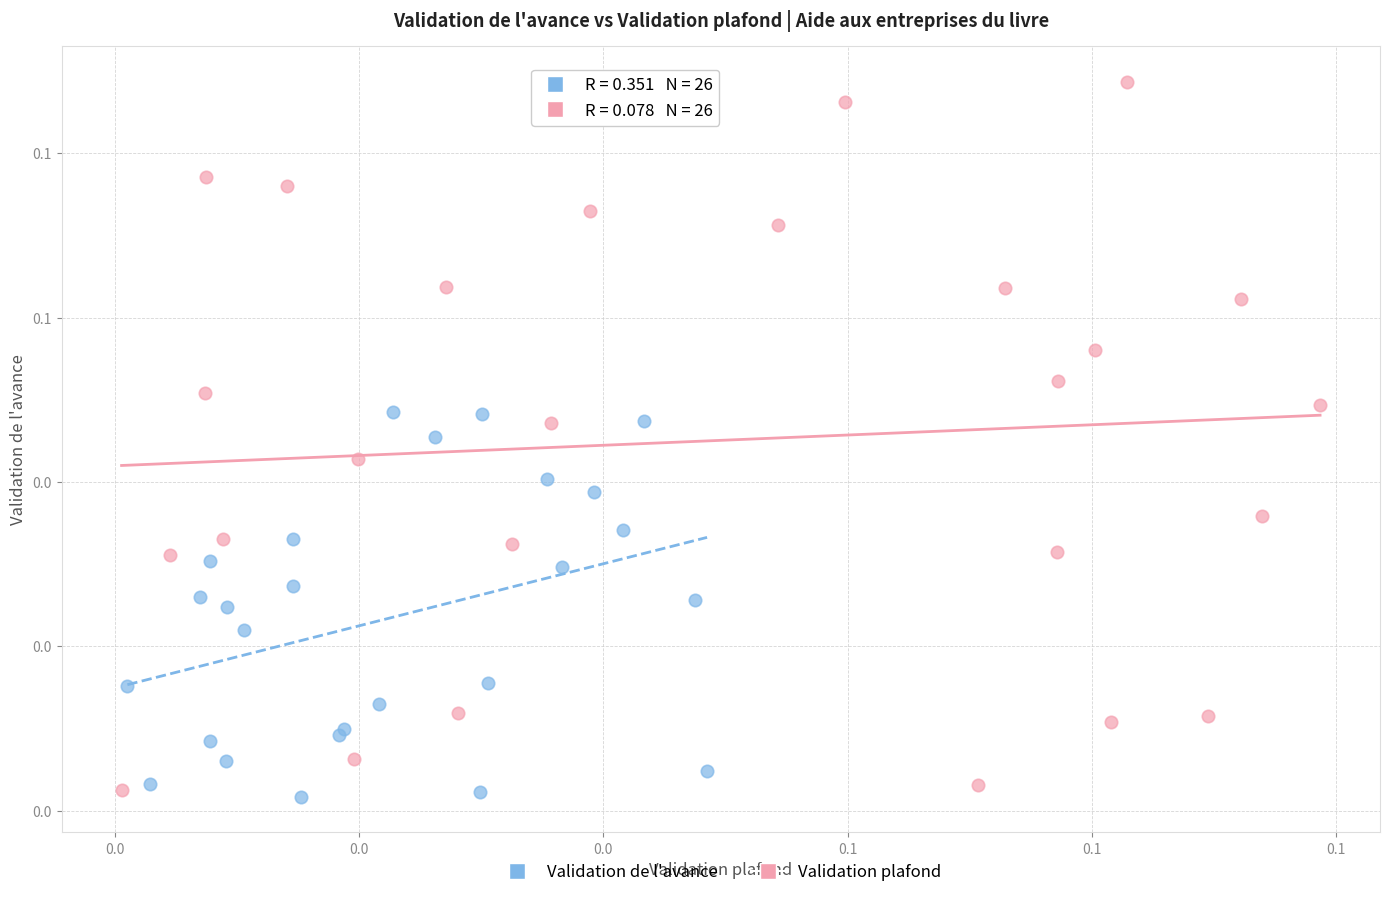

What are all the series names shown in the legend?

Validation de l'avance, Validation plafond